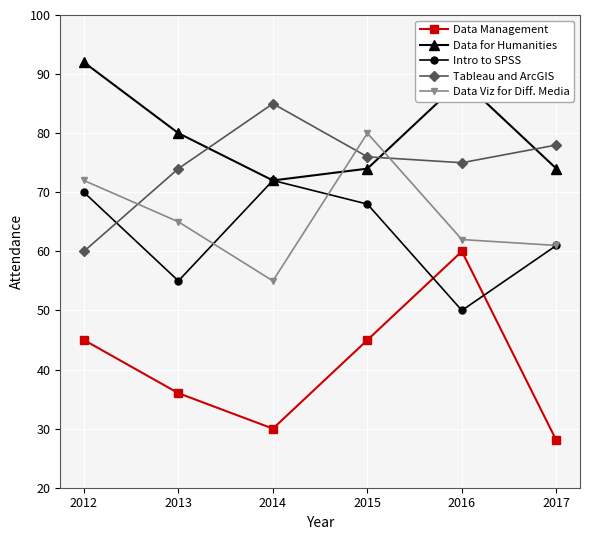

Reading right to left, transcribe all the data shown in this chart.

Data Management: 28	60	45	30	36	45
Data for Humanities: 74	89	74	72	80	92
Intro to SPSS: 61	50	68	72	55	70
Tableau and ArcGIS: 78	75	76	85	74	60
Data Viz for Diff. Media: 61	62	80	55	65	72